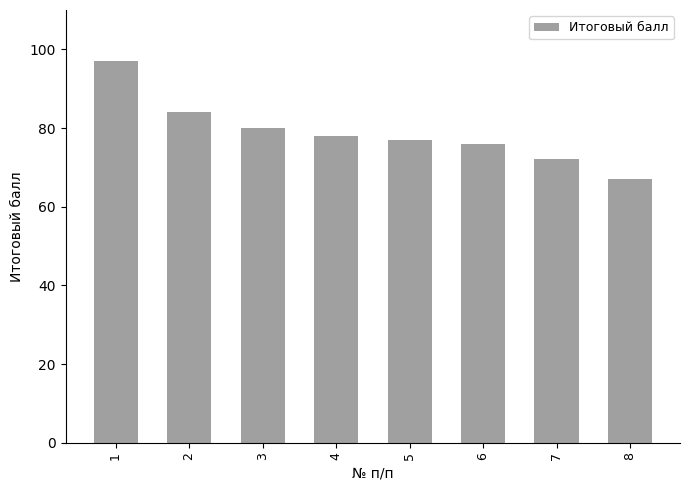

Which has a higher value, 7 or 2?

2